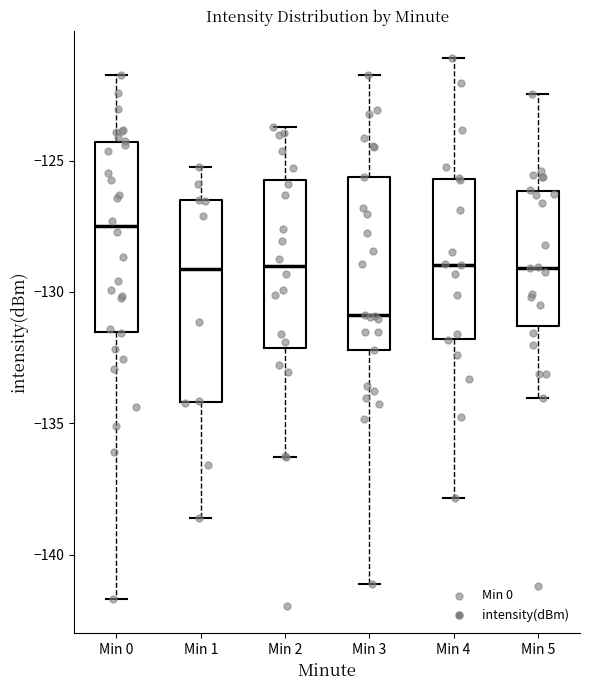

Where does the median line of the box for Min 2 sit on the y-axis? The values are not printed on the chart, so give them approximately, as read against the axis.

-129.0